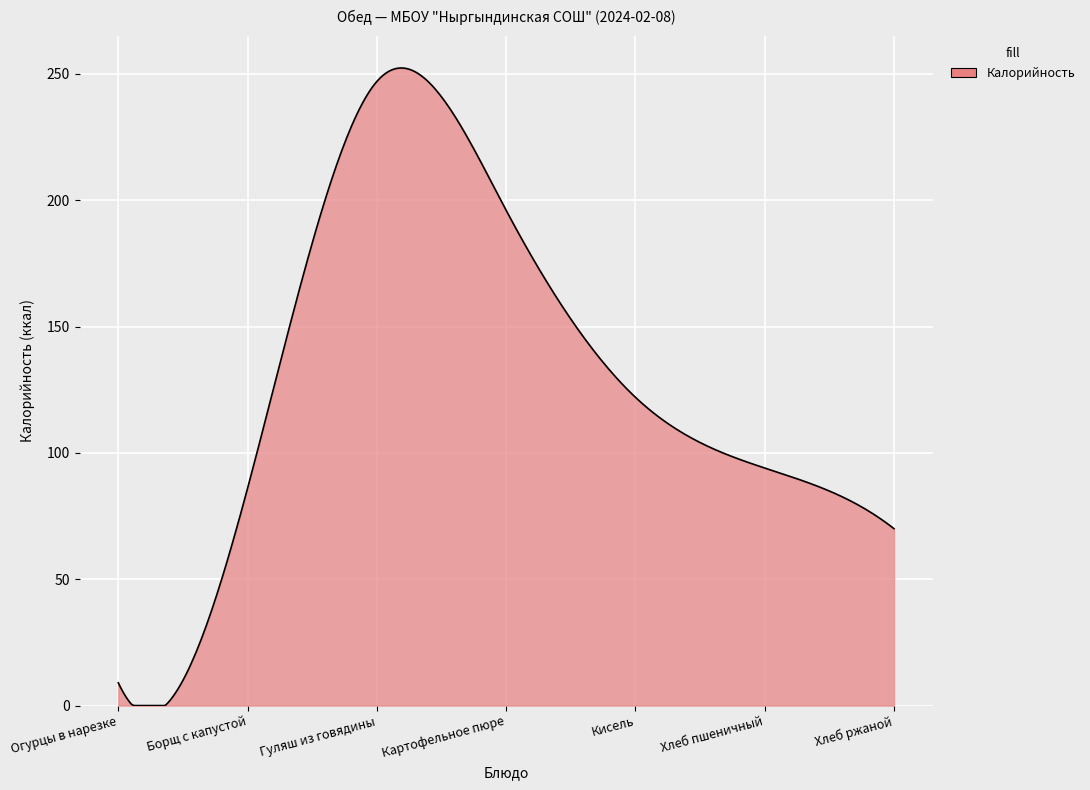

What is the difference between the maximum and minimum values?

252.3